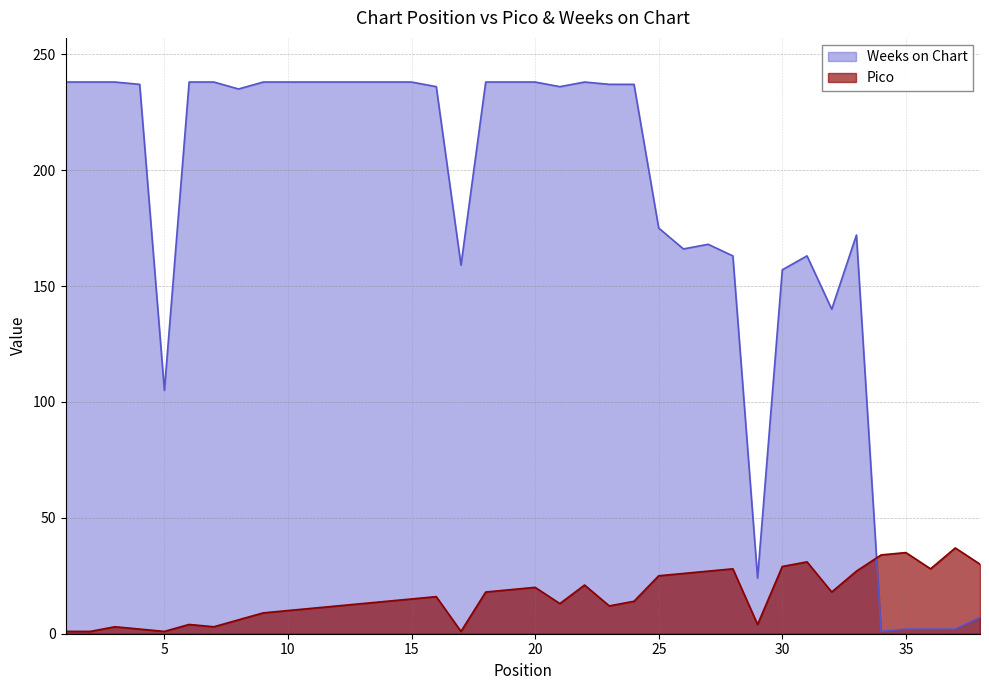

Between 9 and 18, which series saw the biggest shift?

Pico